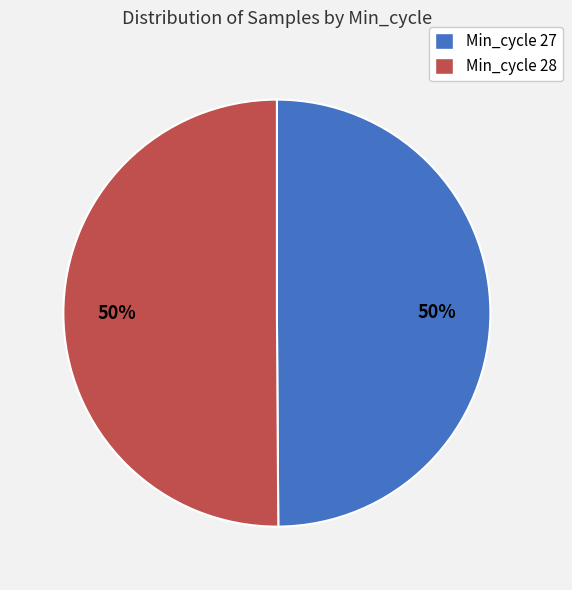

To the nearest percent, what is the average slice percentage?

50%